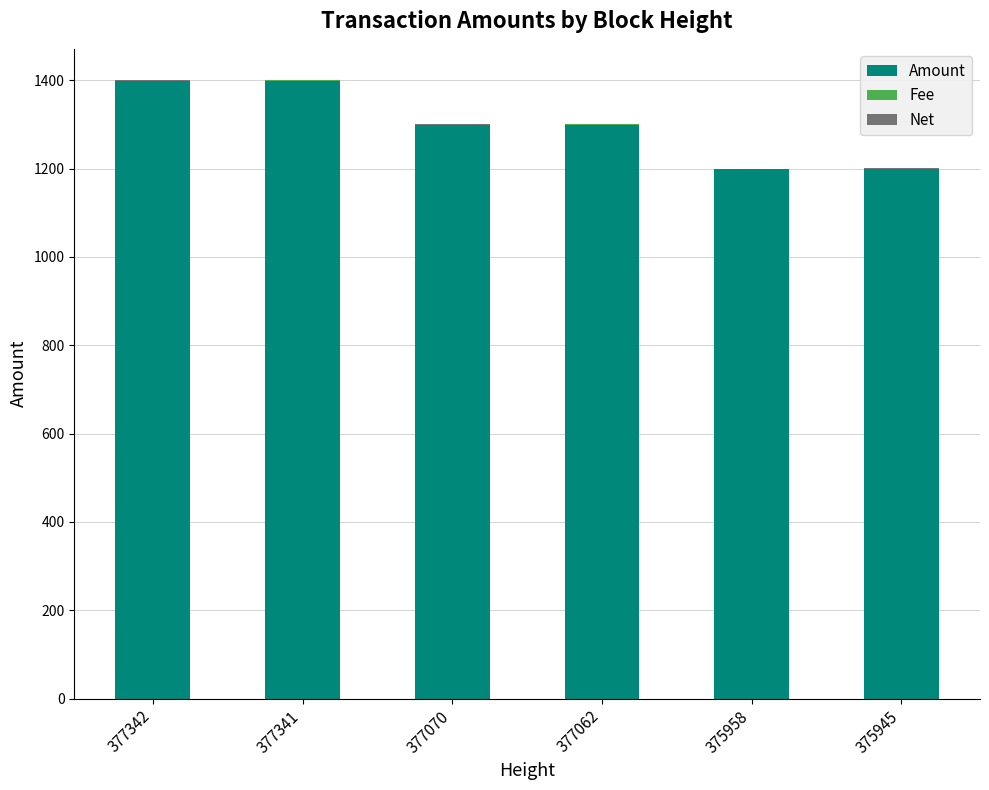

What is the sum of all Amount values?

7791